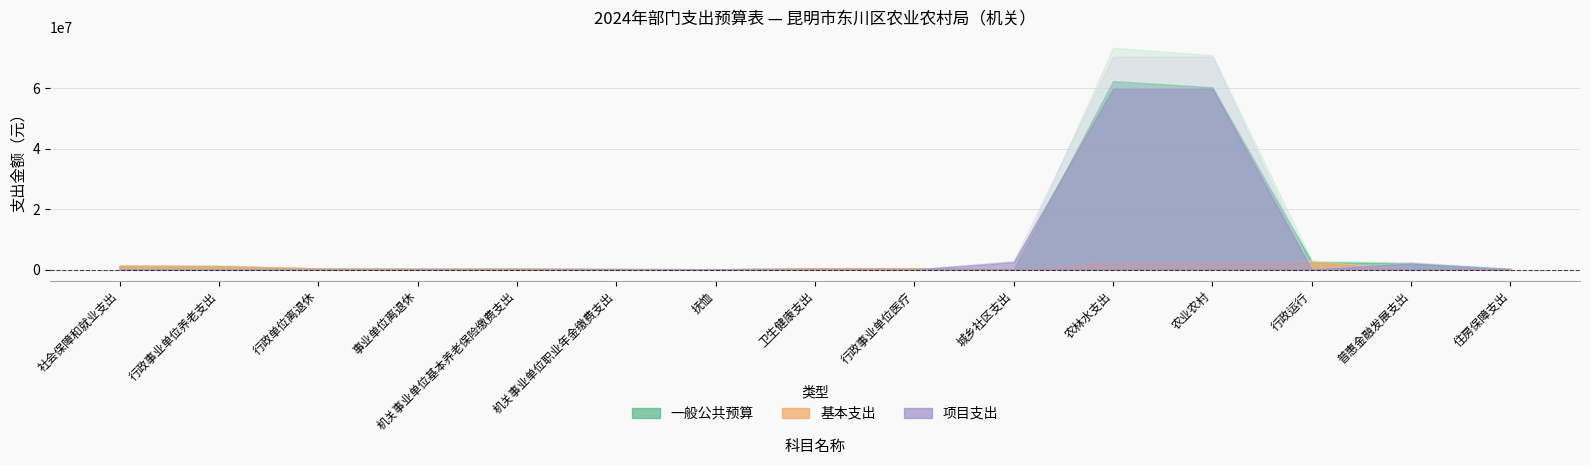

The value of 项目支出 at 社会保障和就业支出 is 0.0. True or false?

True